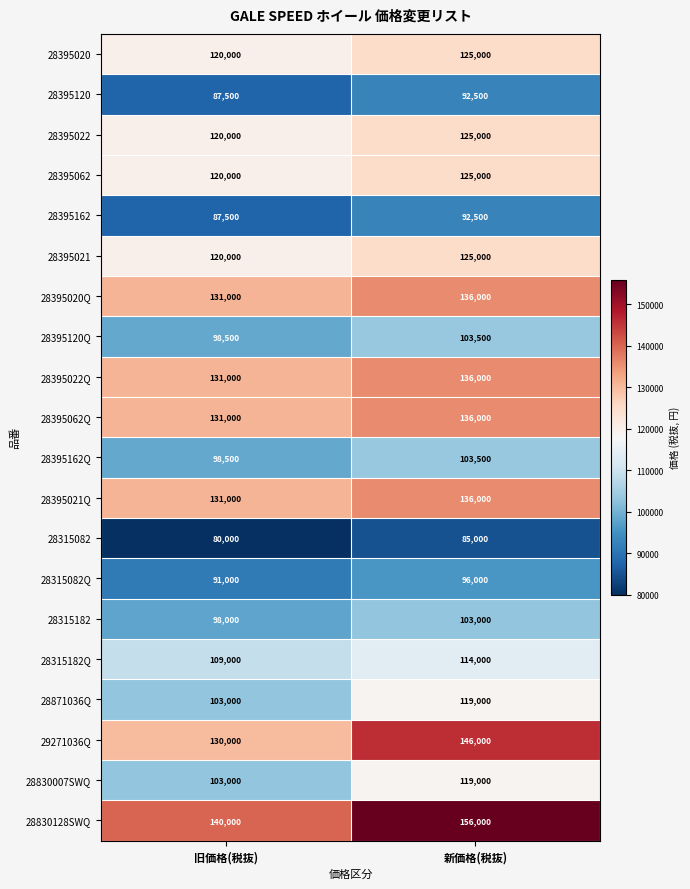

Which series has the largest total across all categories?

28830128SWQ